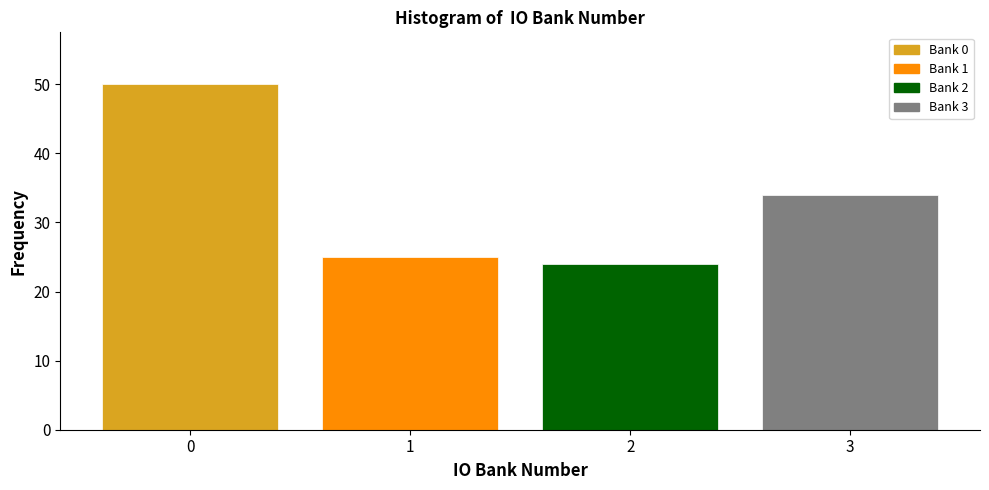

Reading left to right, transcribe this chart: for each bar, give the range it covers on the x-axis and its height. The values are not printed on the chart, so give them approximately, as read against the axis.

-0.5 to 0.5: 50
0.5 to 1.5: 25
1.5 to 2.5: 24
2.5 to 3.5: 34